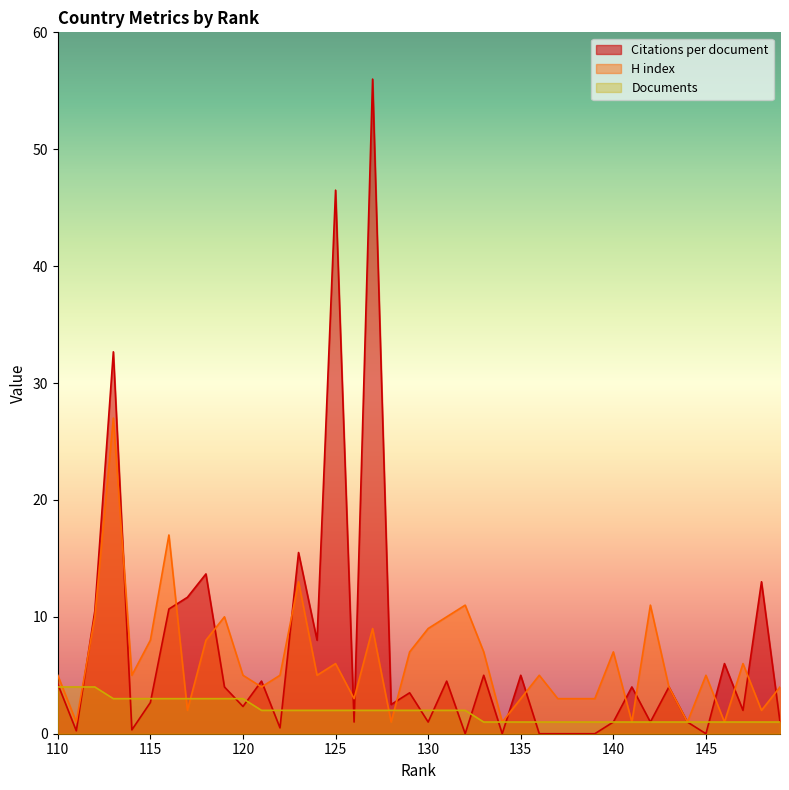

What are all the series names shown in the legend?

Citations per document, H index, Documents